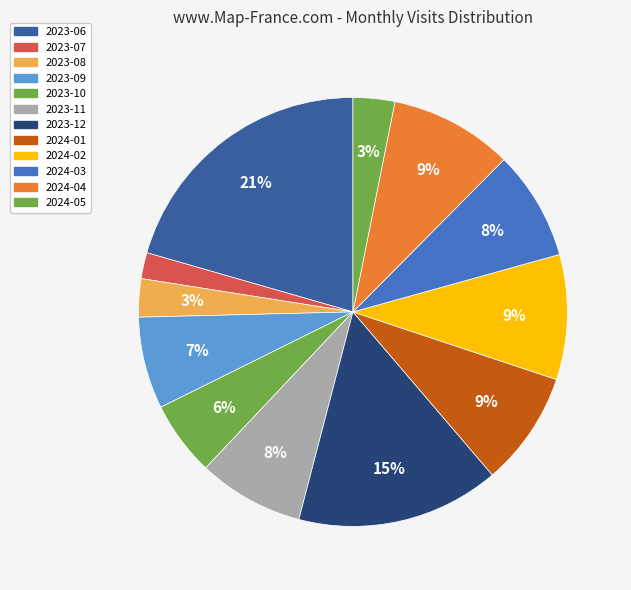

To the nearest percent, what is the difference between the largest and smallest slice percentages?

19%